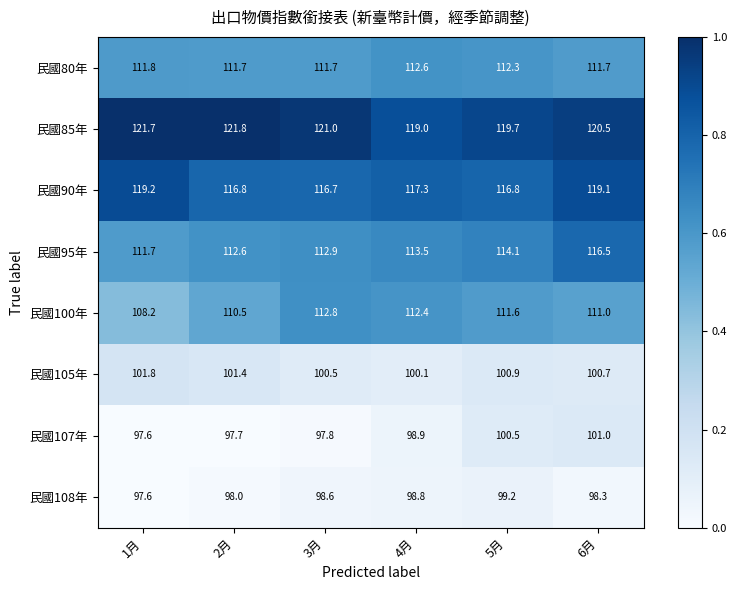

What is the total value across all series at 3月?

872.0